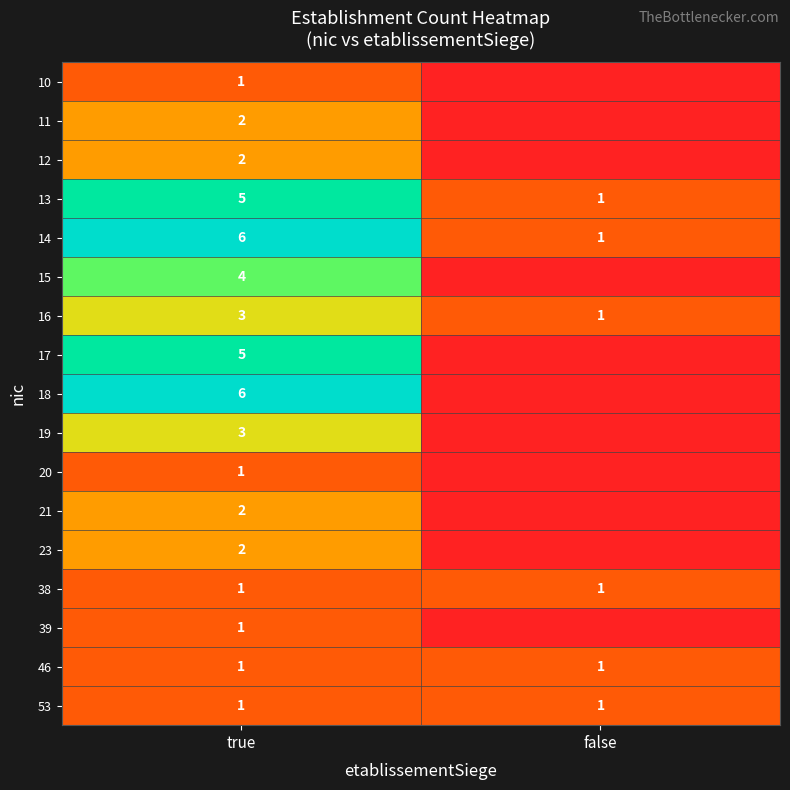

What is the total value across all series at false?

6